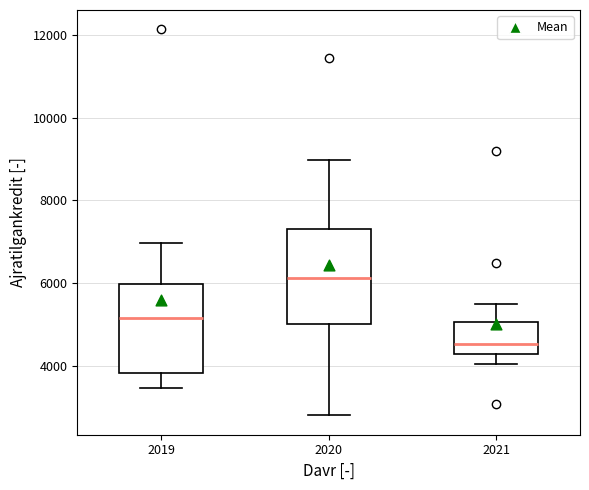

Which box has the highest median line?

2020